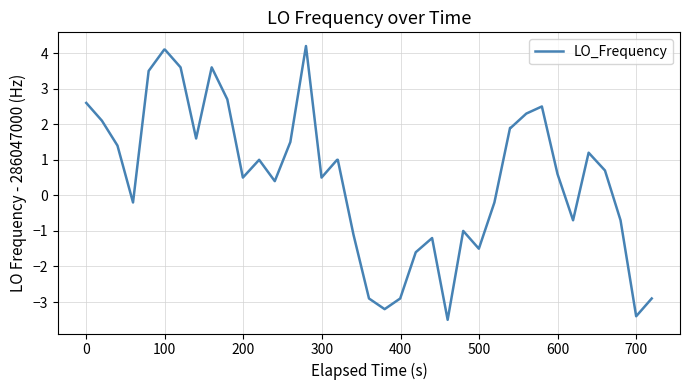

What is the maximum value shown in the chart?

4.2